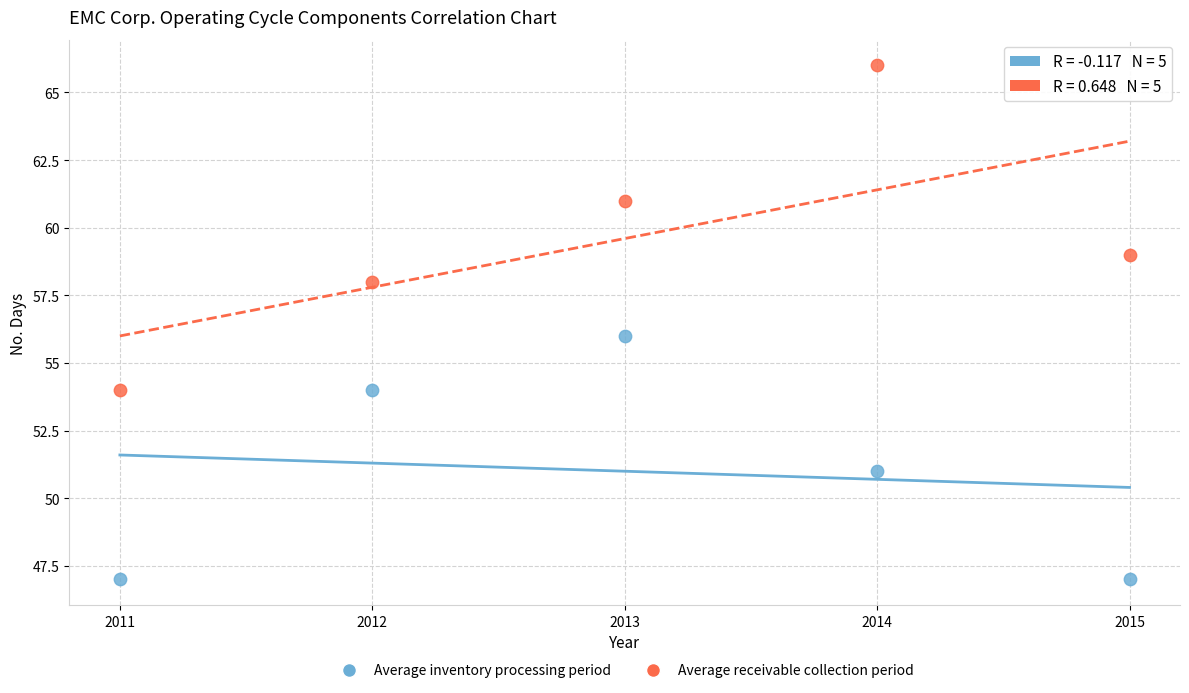

Which series reaches the maximum Y coordinate?

Average receivable collection period